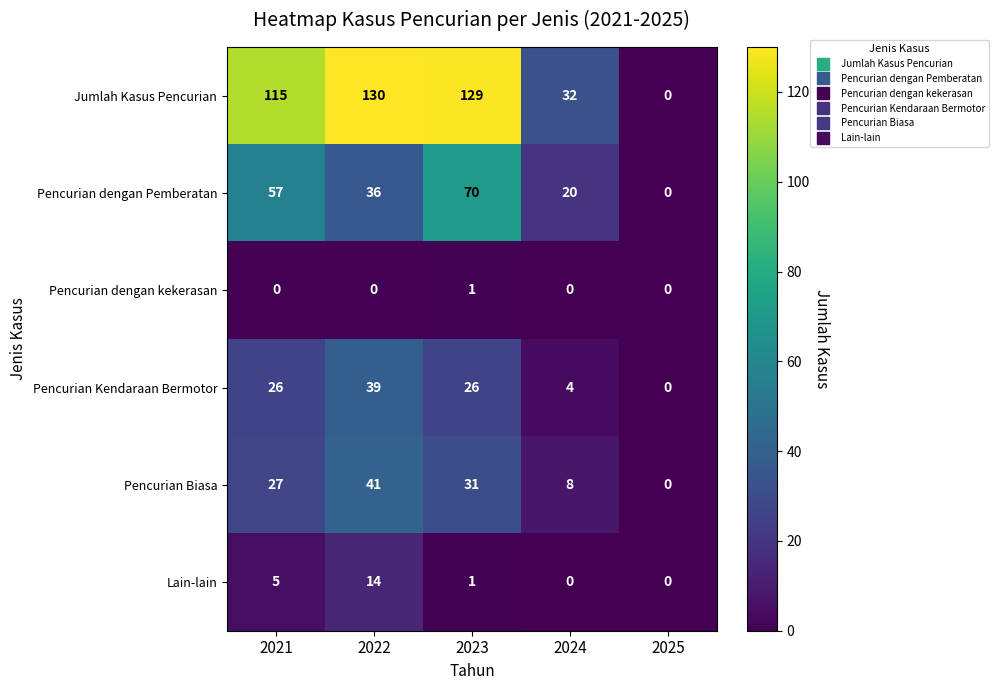

What is the sum of the Pencurian Biasa values at 2022 and 2023?

72